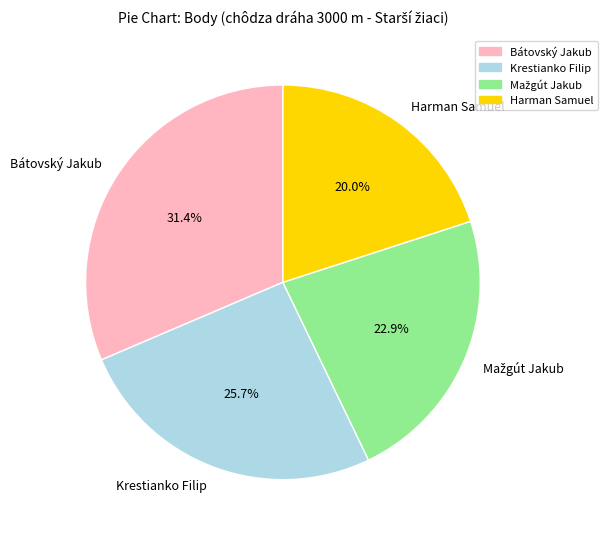

Is Harman Samuel the majority of the pie?

No